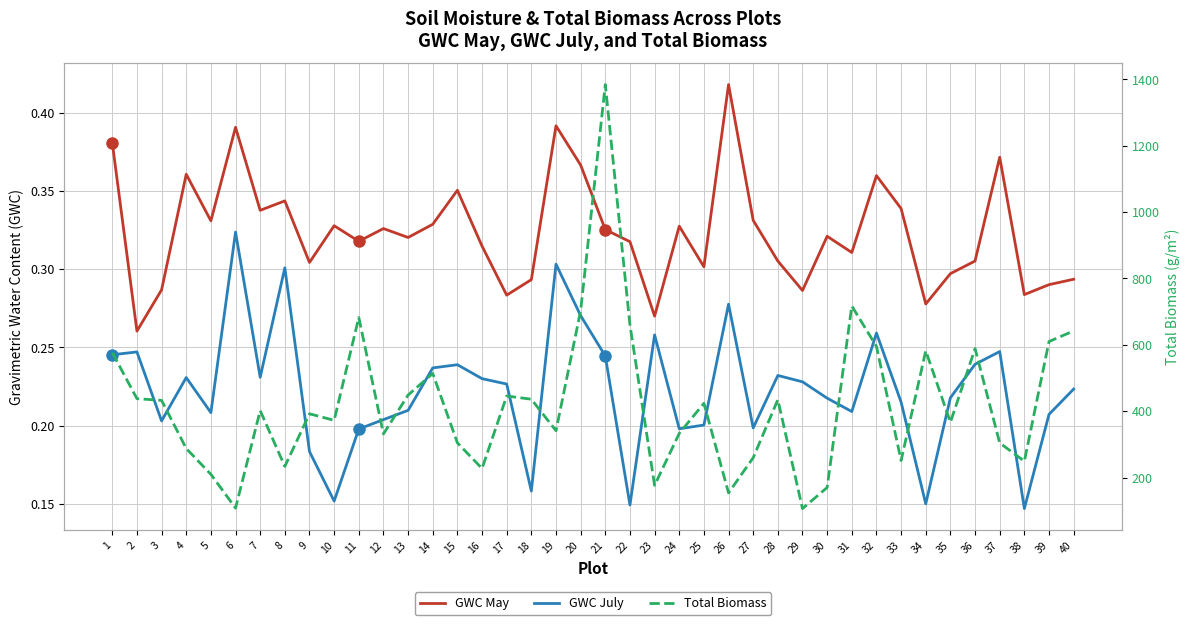

True or false: GWC May and Total Biomass cross at least once.

False